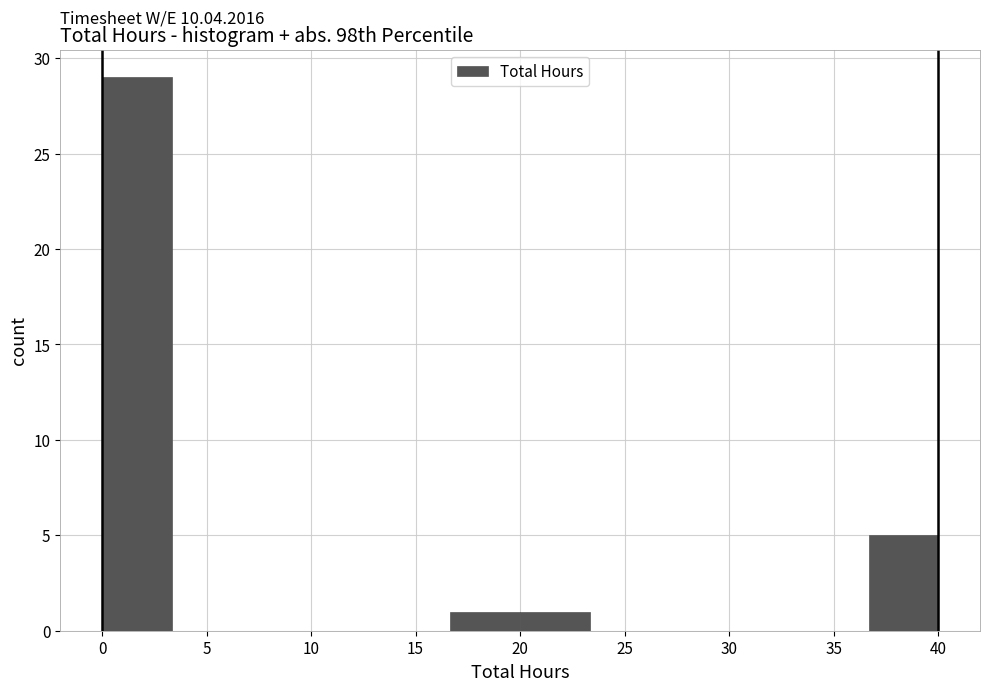

Over which range of the x-axis is the bar tallest?

0.0 to 3.5